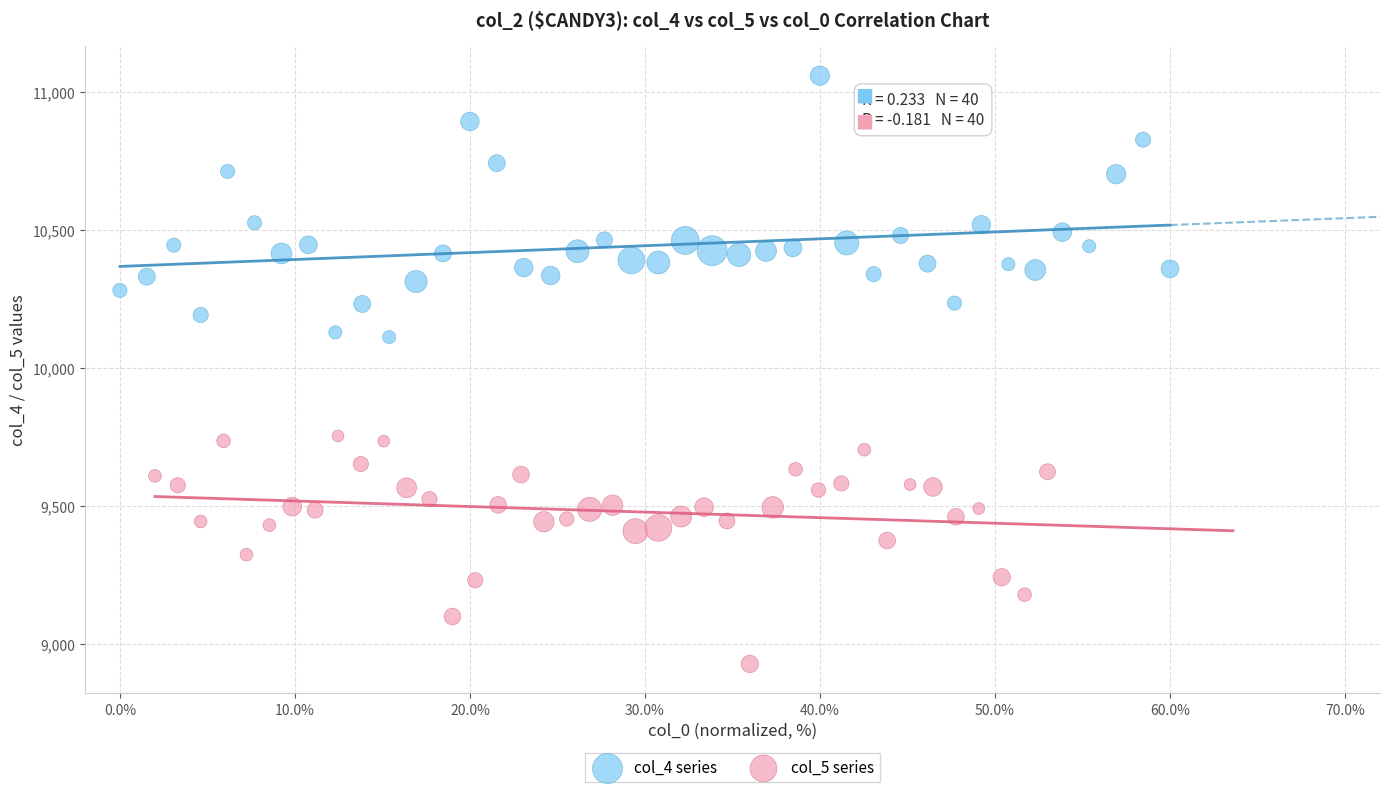

Which series contains the highest Y value?

col_4 series